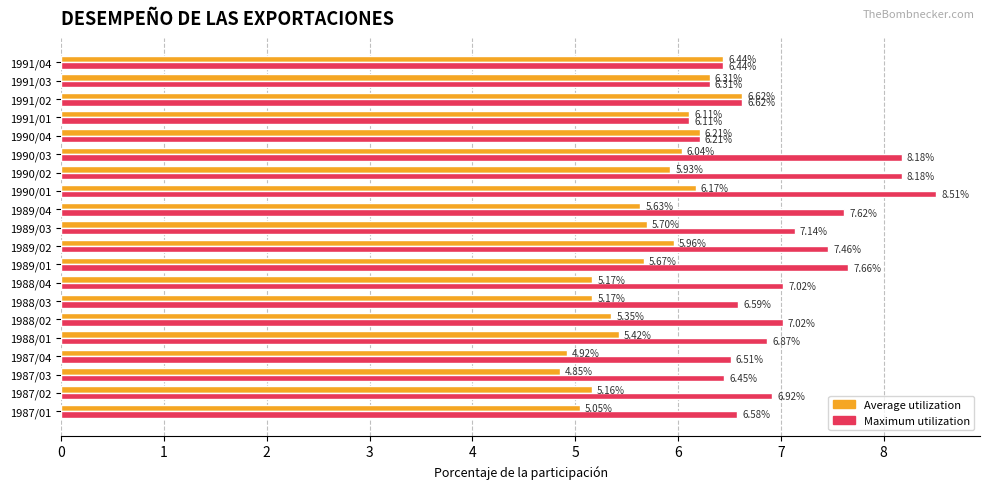

Which series has the largest total across all categories?

Maximum utilization